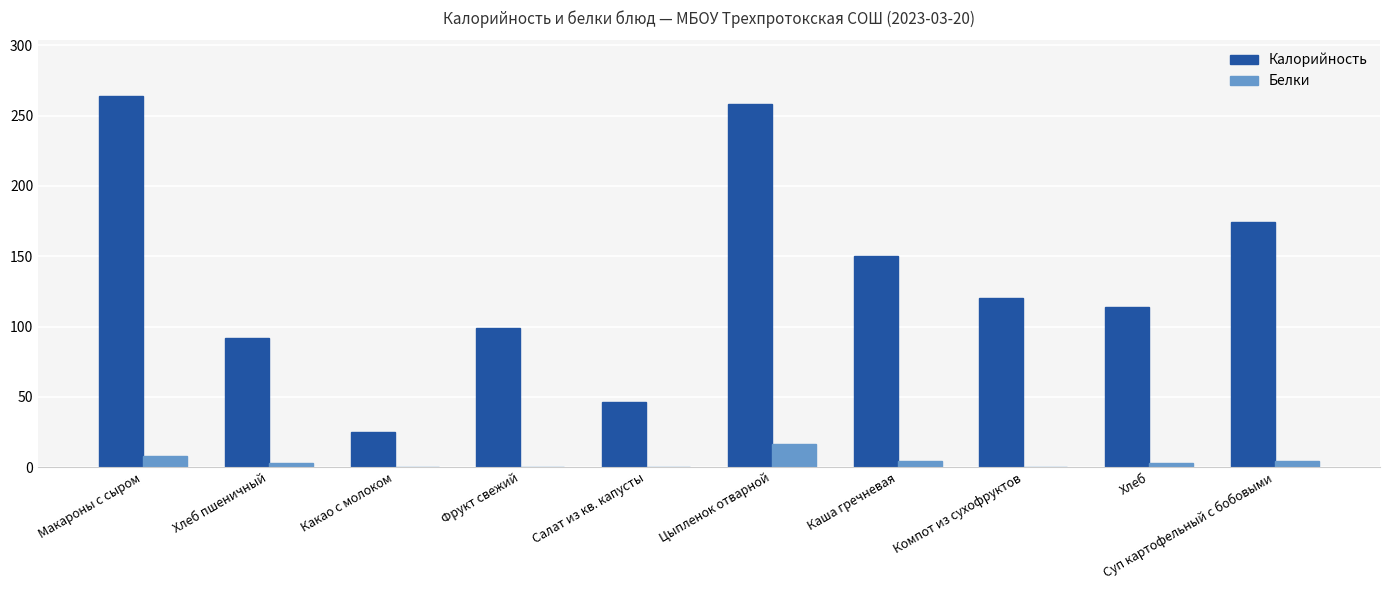

What is the highest value of the Калорийность series?

264.0